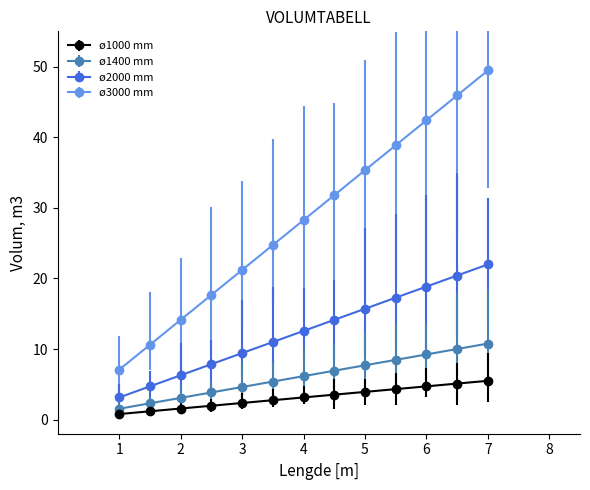

Which series has the largest total across all categories?

ø3000 mm